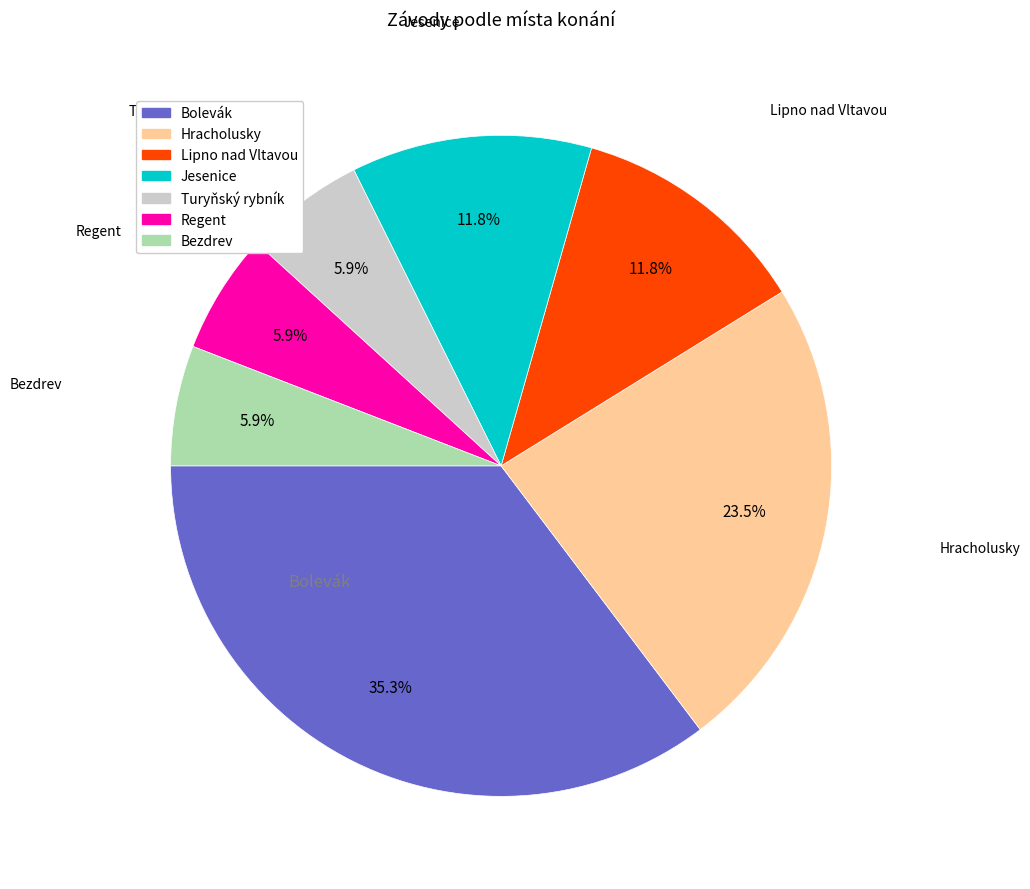

Does any single category account for the majority?

No